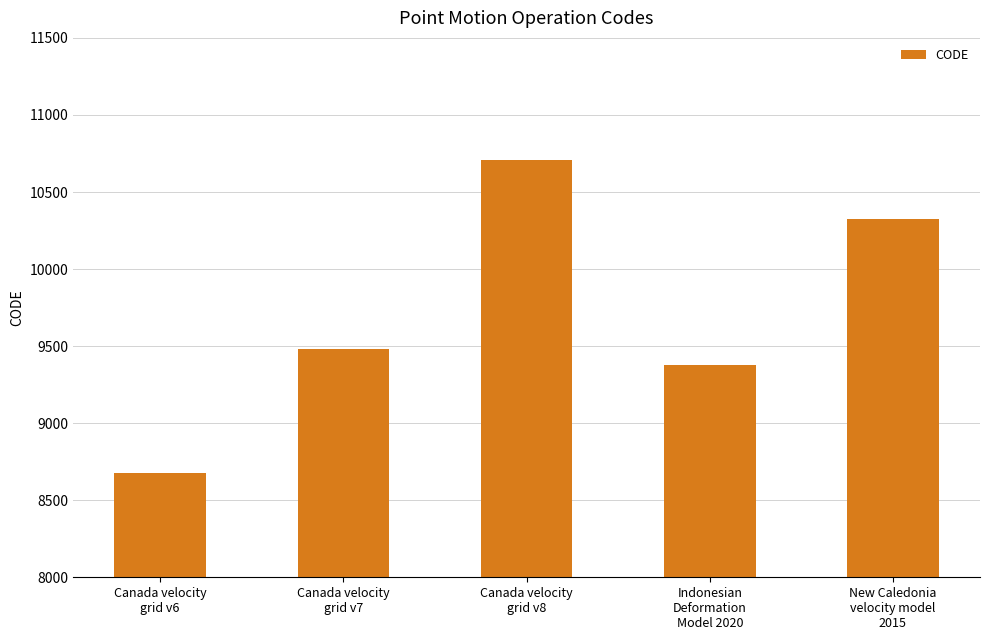

List the labels in order of value, smallest first.

Canada velocity
grid v6, Indonesian
Deformation
Model 2020, Canada velocity
grid v7, New Caledonia
velocity model
2015, Canada velocity
grid v8